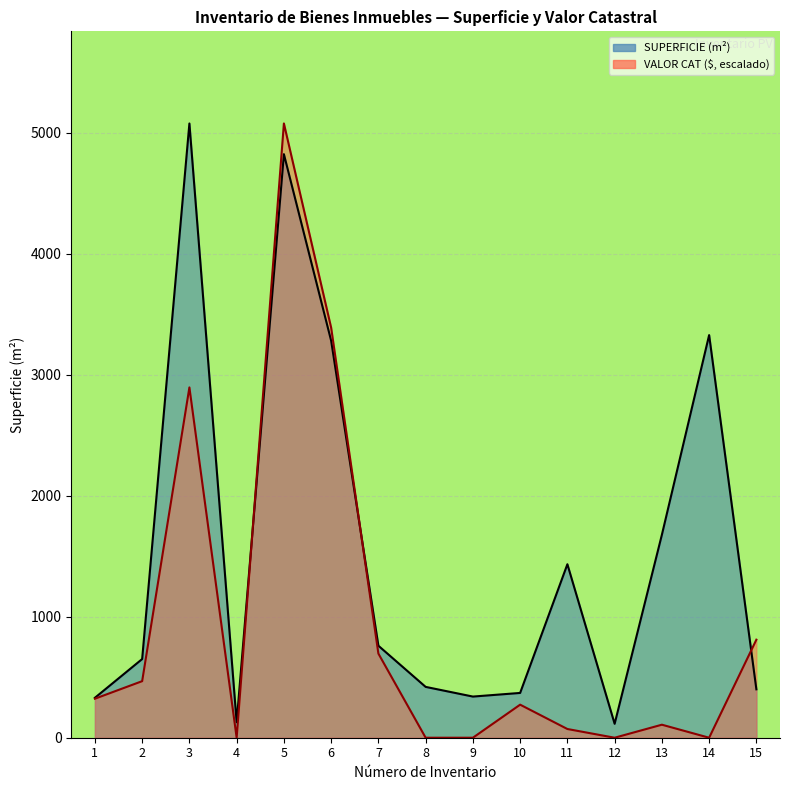

Reading right to left, list all the values displayed in this chart.

SUPERFICIE: 15=400.0	14=3326.7	13=1676.8	12=115.0	11=1433.3	10=370.0	9=340.0	8=420.0	7=760.0	6=3280.0	5=4821.2	4=128.0	3=5075.0	2=650.0	1=330.0
VALOR CAT: 15=809.9	14=0.0	13=107.5	12=0.0	11=72.0	10=273.1	9=0.0	8=0.0	7=695.2	6=3388.0	5=5075.0	4=0.0	3=2894.3	2=467.3	1=322.4